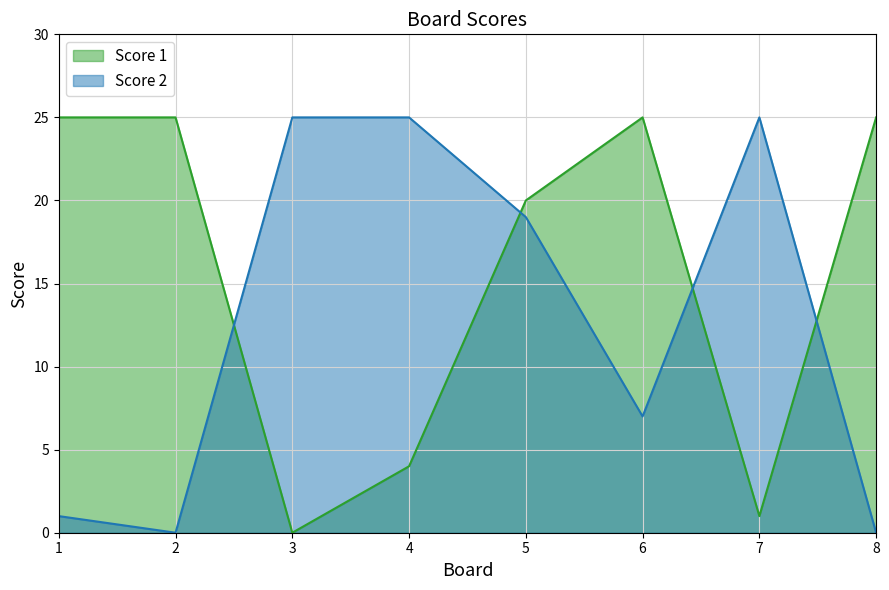

Rank the categories by Score 1 value from lowest to highest.

3, 7, 4, 5, 1, 2, 6, 8